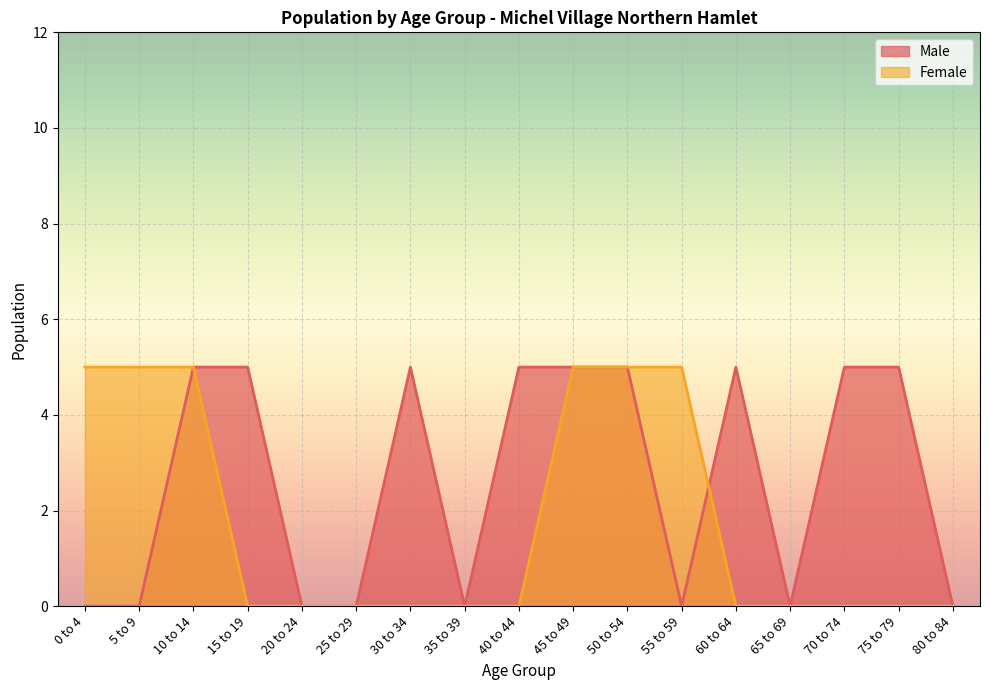

Rank the series at 25 to 29 from lowest to highest value.

Male, Female